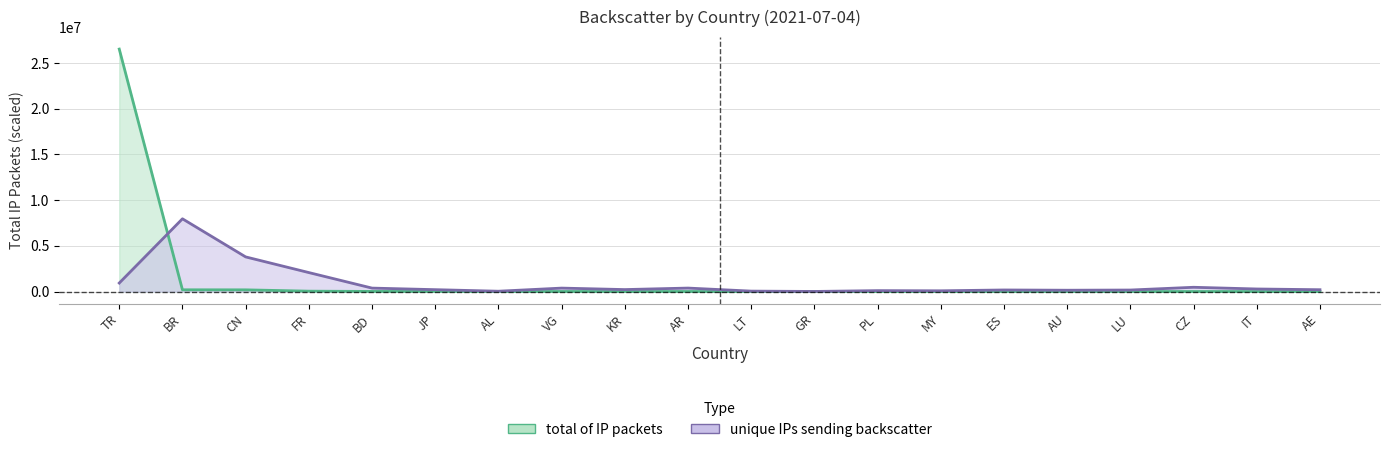

Reading right to left, transcribe all the data shown in this chart.

total of IP packets (line): AE=1161.0	IT=1325.0	CZ=1447.0	LU=1487.0	AU=1669.0	ES=1859.0	MY=2294.0	PL=2504.0	GR=2521.0	LT=3311.0	AR=3373.0	KR=3774.0	VG=4383.0	AL=4791.0	JP=10940.0	BD=11249.0	FR=40818.0	CN=185616.0	BR=190118.0	TR=26509179.0
unique IPs sending backscatter (line): AE=198663.6	IT=279370.7	CZ=465617.9	LU=164518.3	AU=142789.5	ES=170726.6	MY=80707.1	PL=99331.8	GR=9312.4	LT=46561.8	AR=378702.6	KR=214184.2	VG=375598.4	AL=34145.3	JP=204871.9	BD=375598.4	FR=2073551.7	CN=3787025.6	BR=7952753.7	TR=928131.7